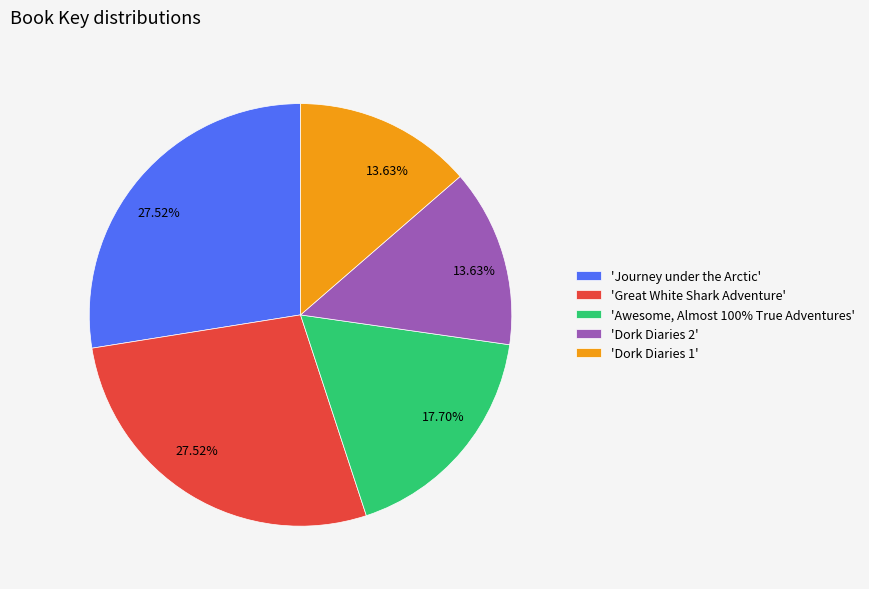

What is the ratio of the value at 'Dork Diaries 1' to the value at 'Dork Diaries 2'?

1.0